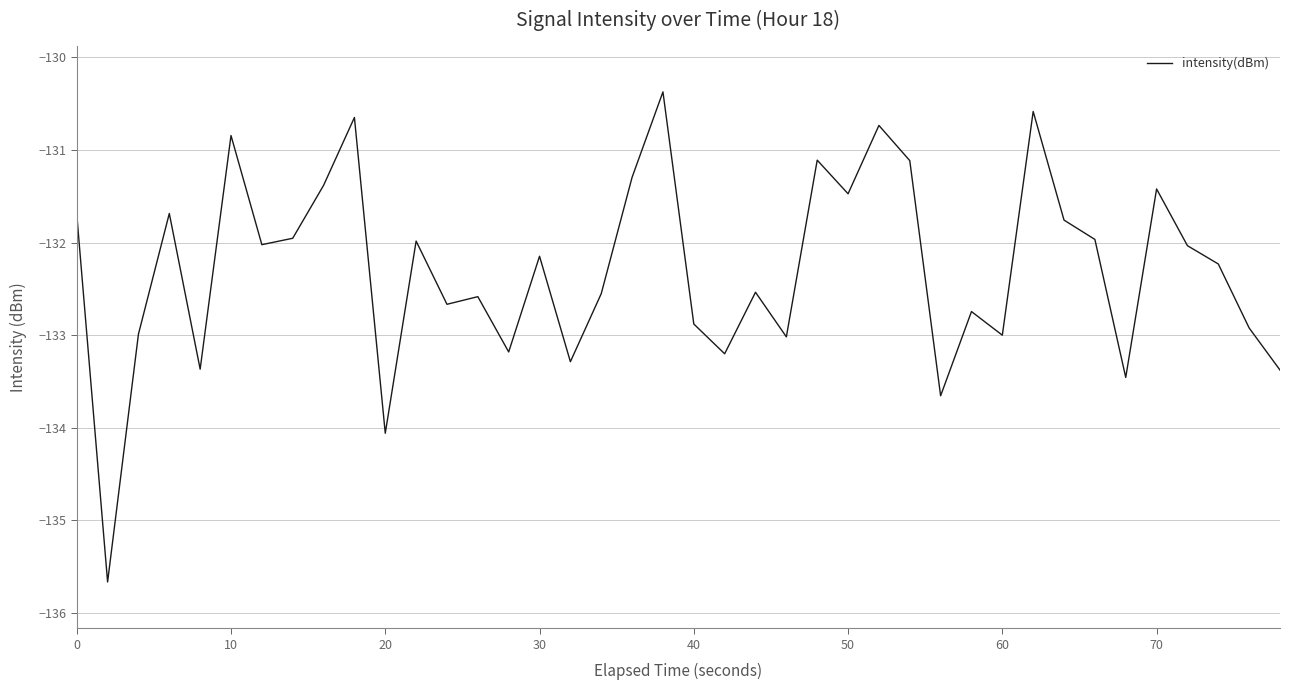

What is the maximum value shown in the chart?

-130.4